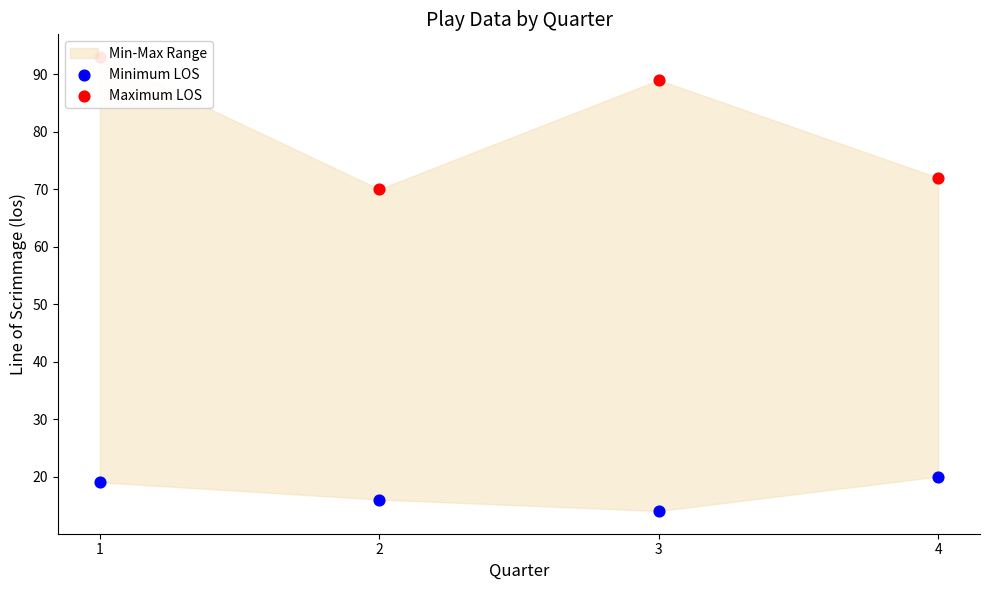

Which series has the largest total across all categories?

Maximum LOS